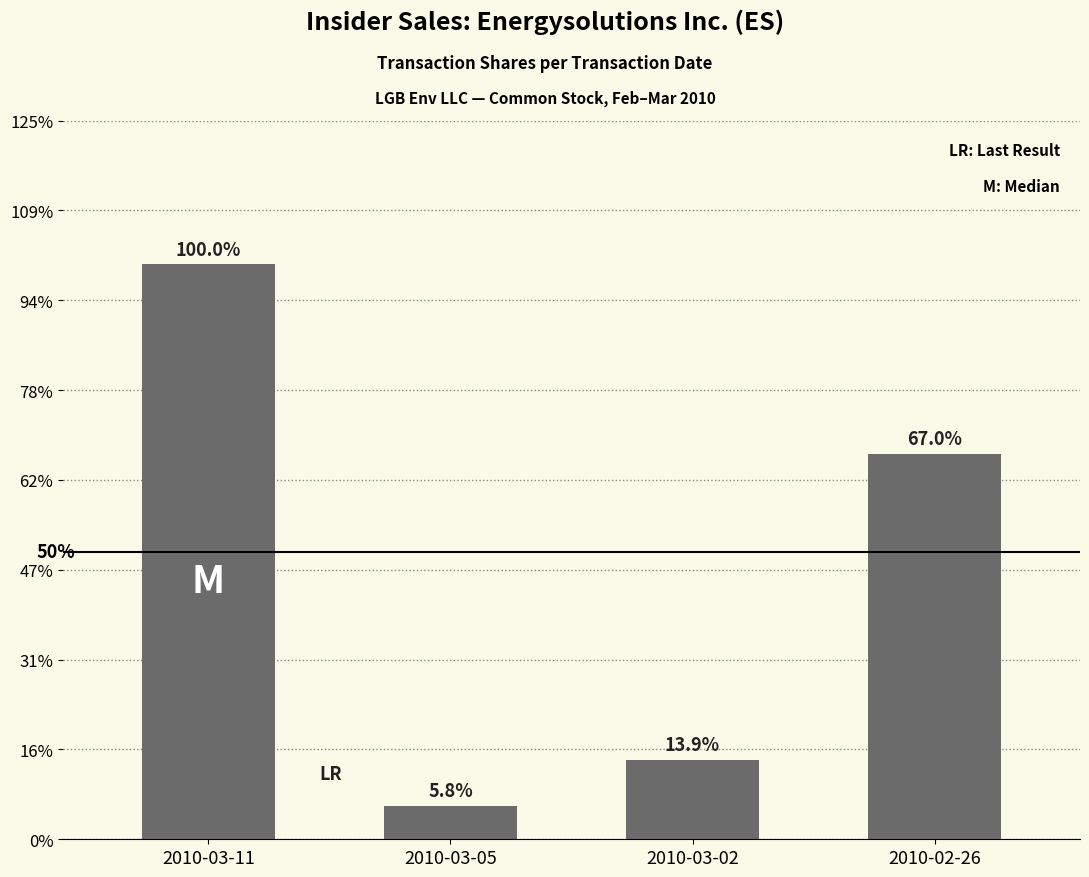

Rank the categories by value from lowest to highest.

2010-03-05, 2010-03-02, 2010-02-26, 2010-03-11